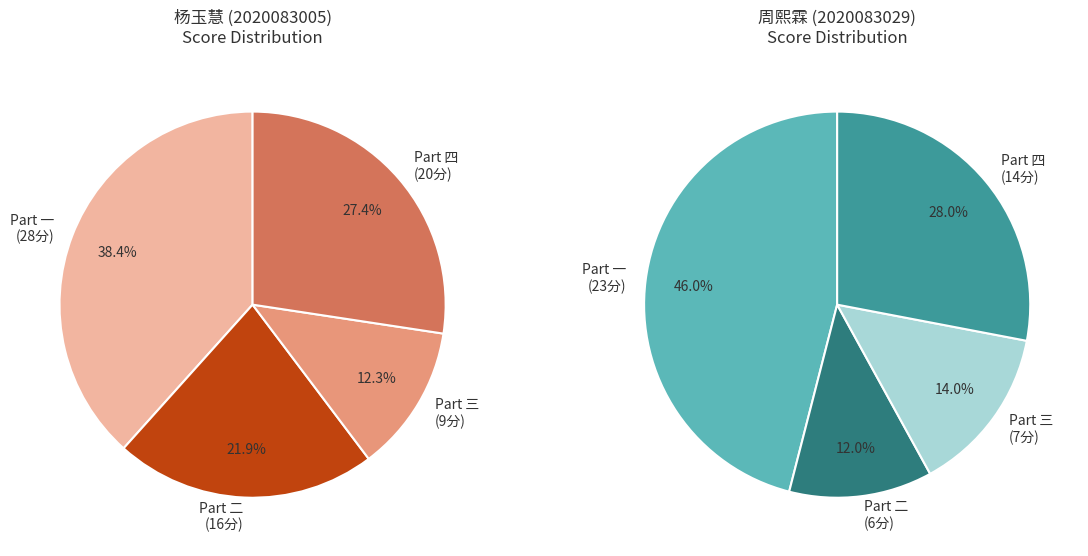

True or false: 2020083005 accounts for 99% of the total.

False